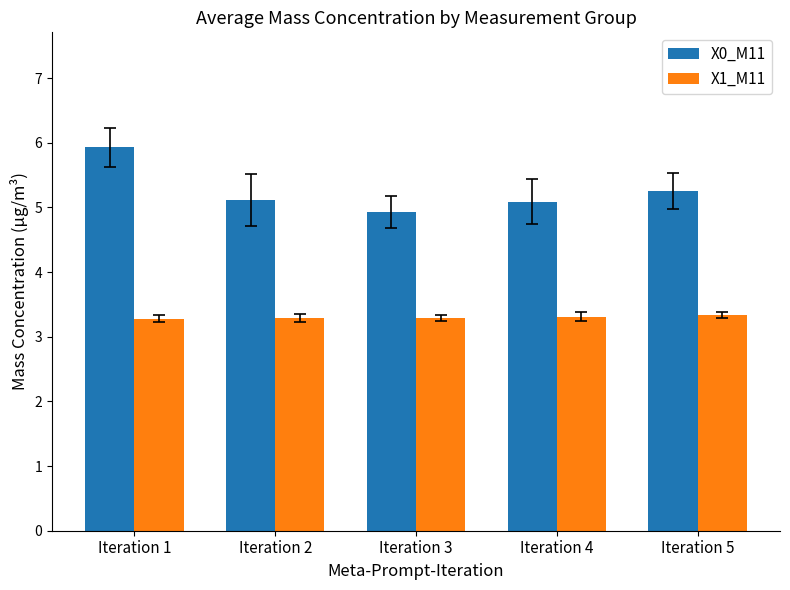

At which category does the chart reach its peak across all series?

Iteration 1